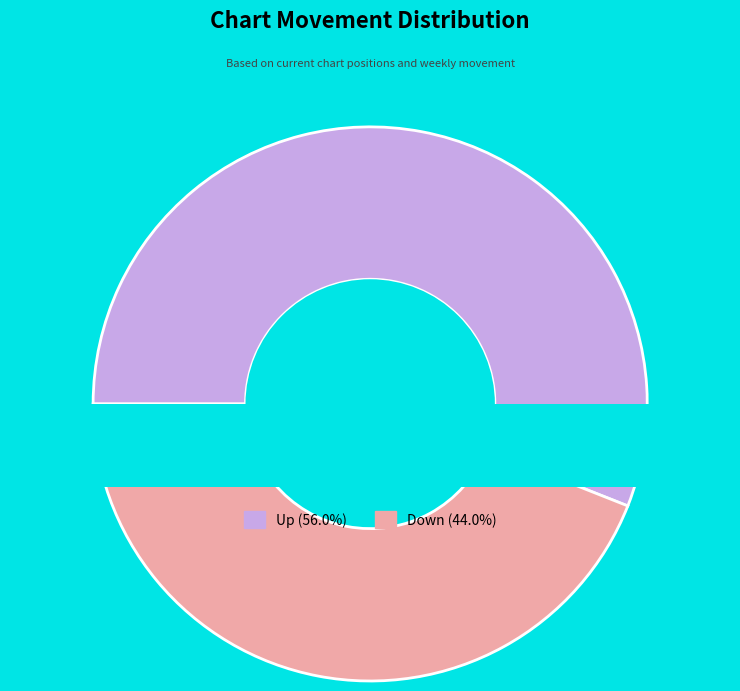

Combined, do up and down account for over 50%?

Yes